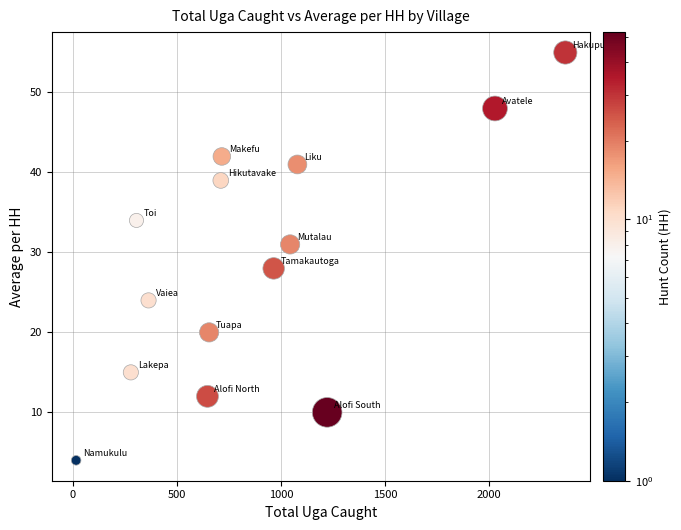

What Y value in the scatter plot is closest to 29?

28